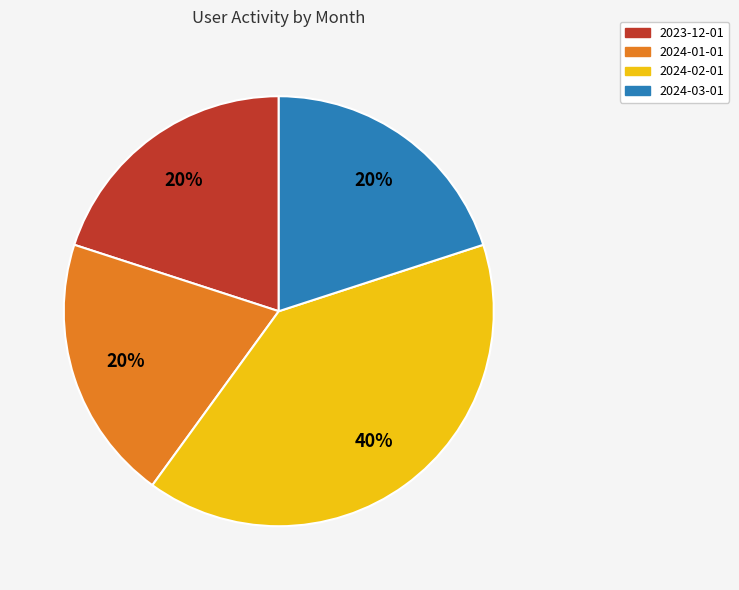

The 2024-01-01 slice represents 9% of the pie. True or false?

False